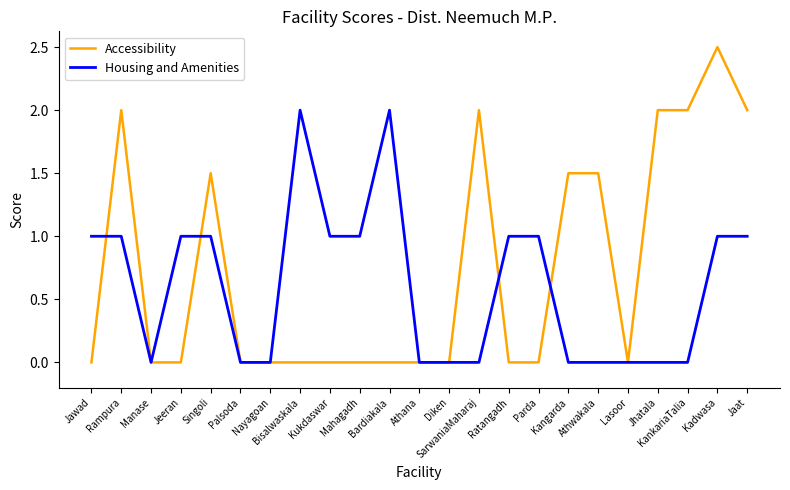

True or false: Housing and Amenities has a value of 1.0 at Kukdaswar.

True